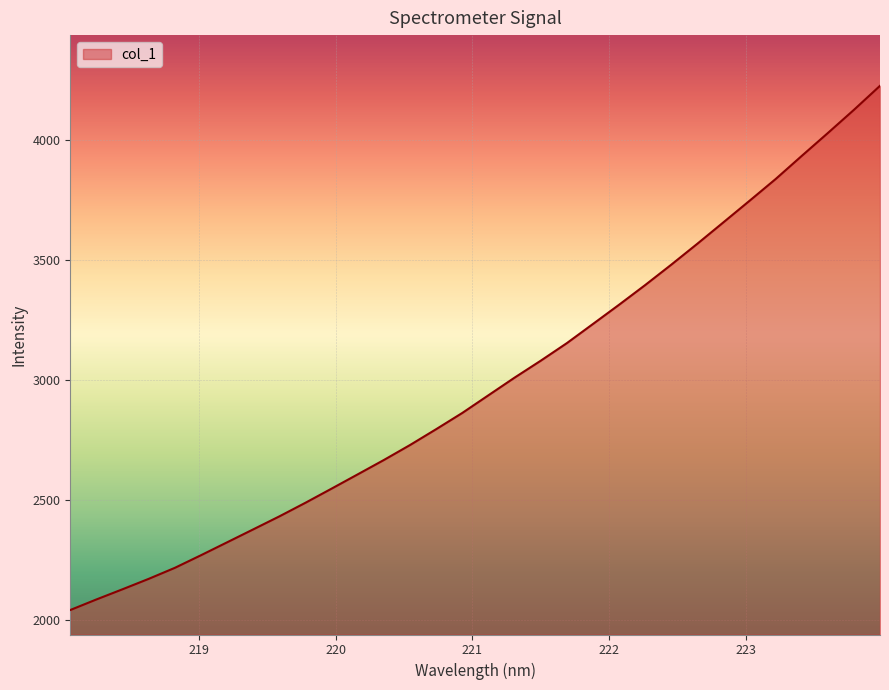

What is the greatest value displayed?

4224.2